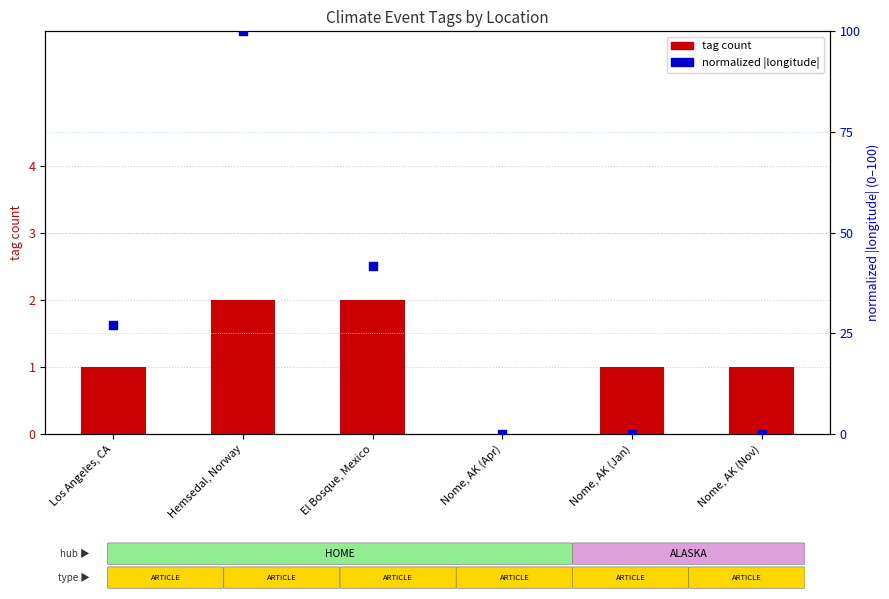

What are all the series names shown in the legend?

tag count, normalized |longitude|